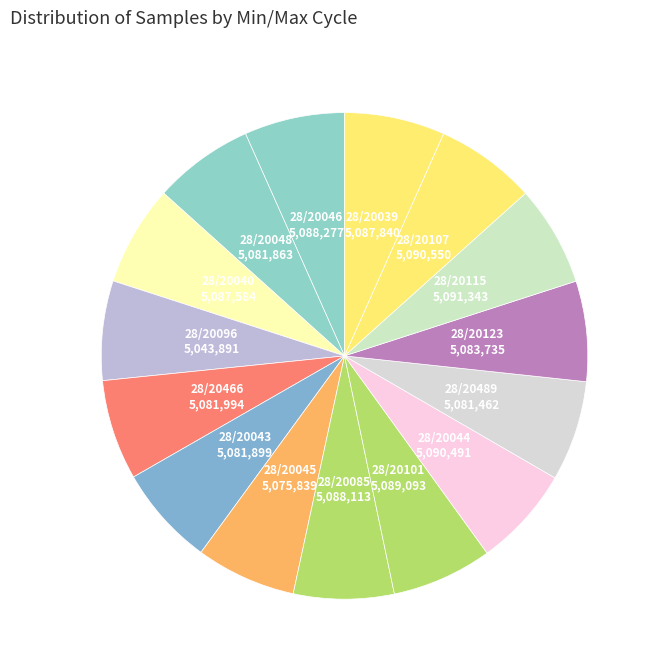

Which slice is the smallest?

28/20096